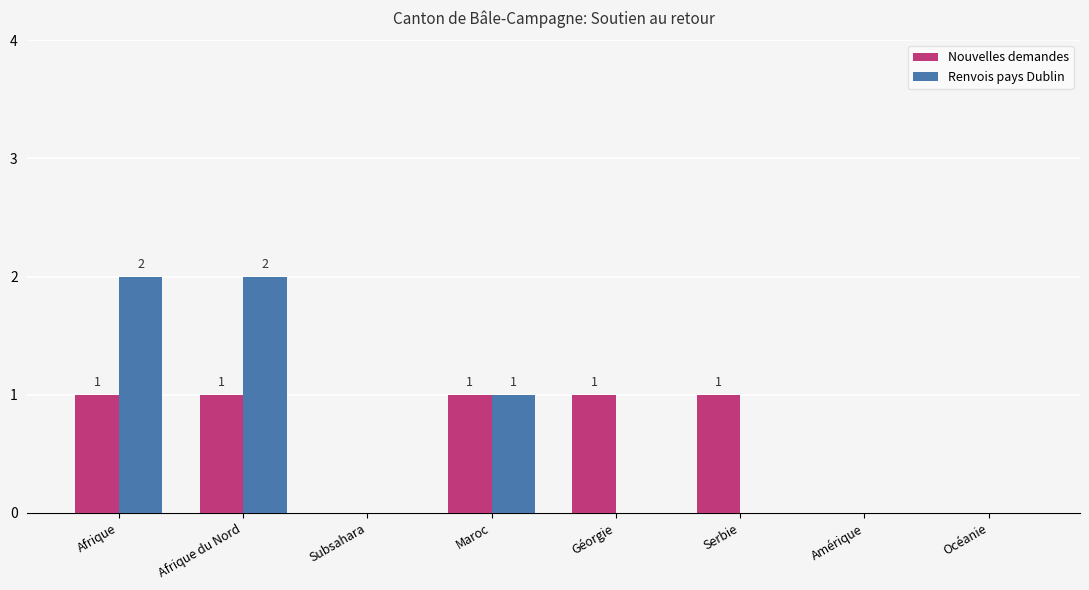

How many positive values does the Renvois pays Dublin series have?

3